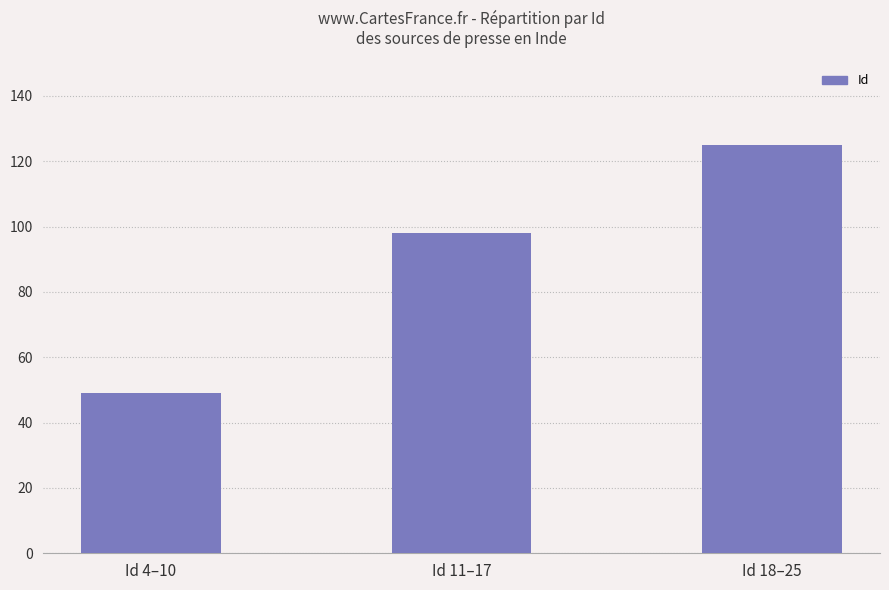

What is the label of the 3rd bar from the left?

Id 18–25